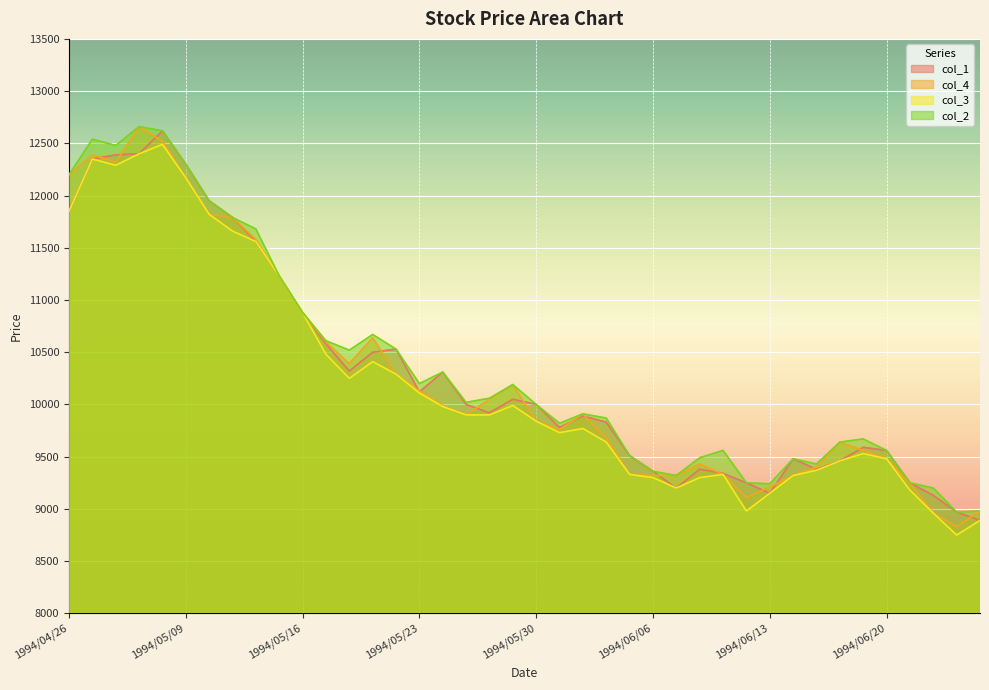

Which series has the largest range (max minus min)?

col_4